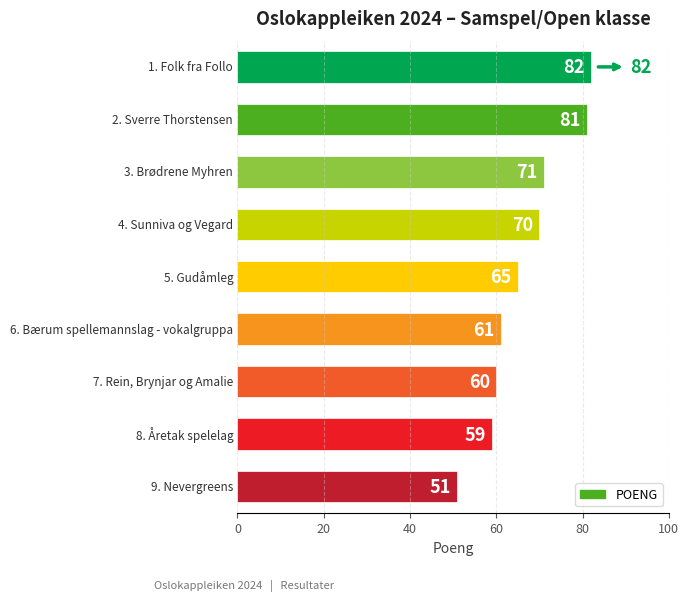

Does the chart contain any negative values?

No